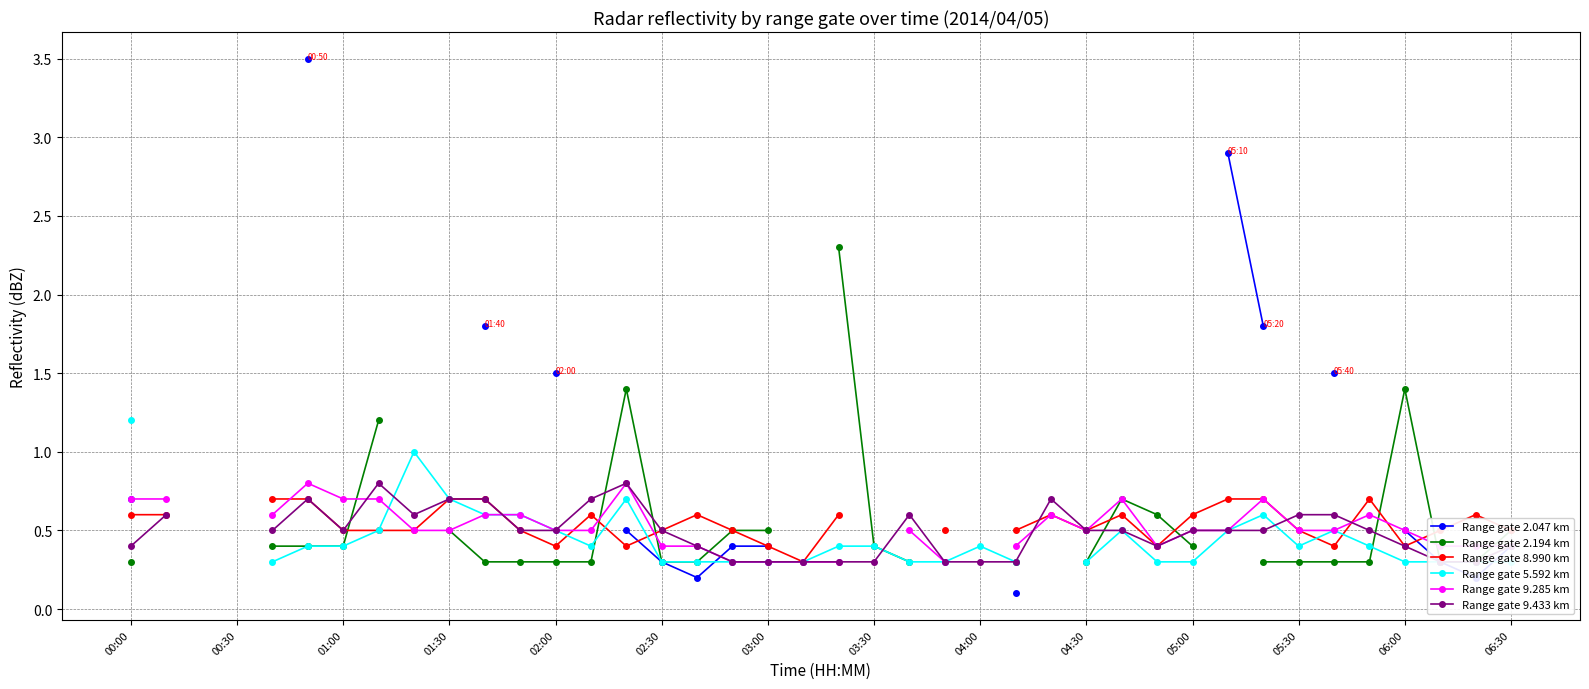

Rank the series at 16 from highest to lowest value.

Range gate 8.990 km, Range gate 9.285 km, Range gate 9.433 km, Range gate 2.194 km, Range gate 5.592 km, Range gate 2.047 km